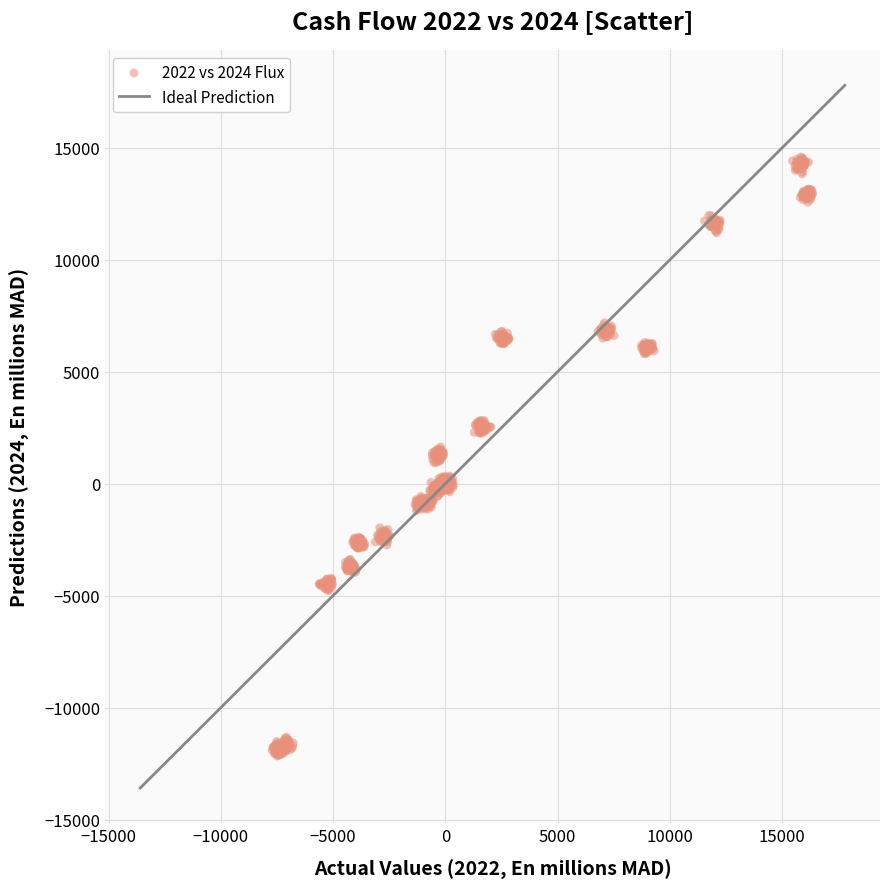

What is the range of X values (max minus min)?

24077.2